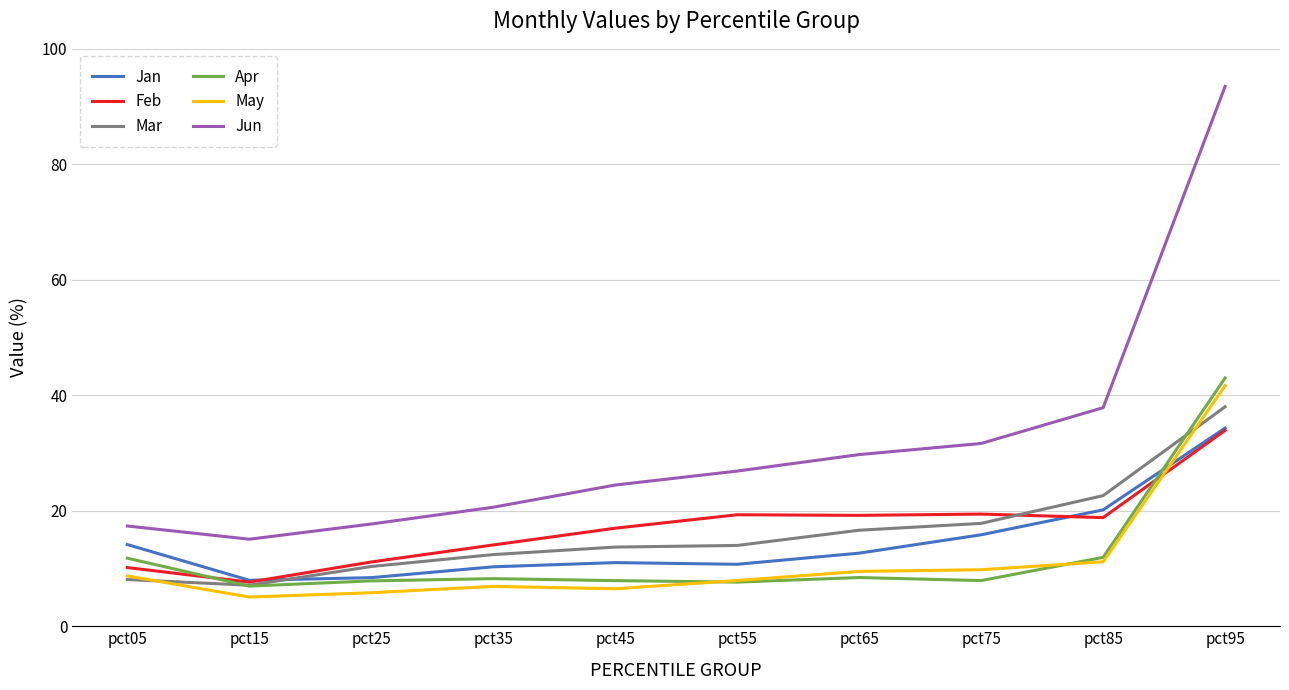

The Apr series shows 14.2 at pct35. True or false?

False